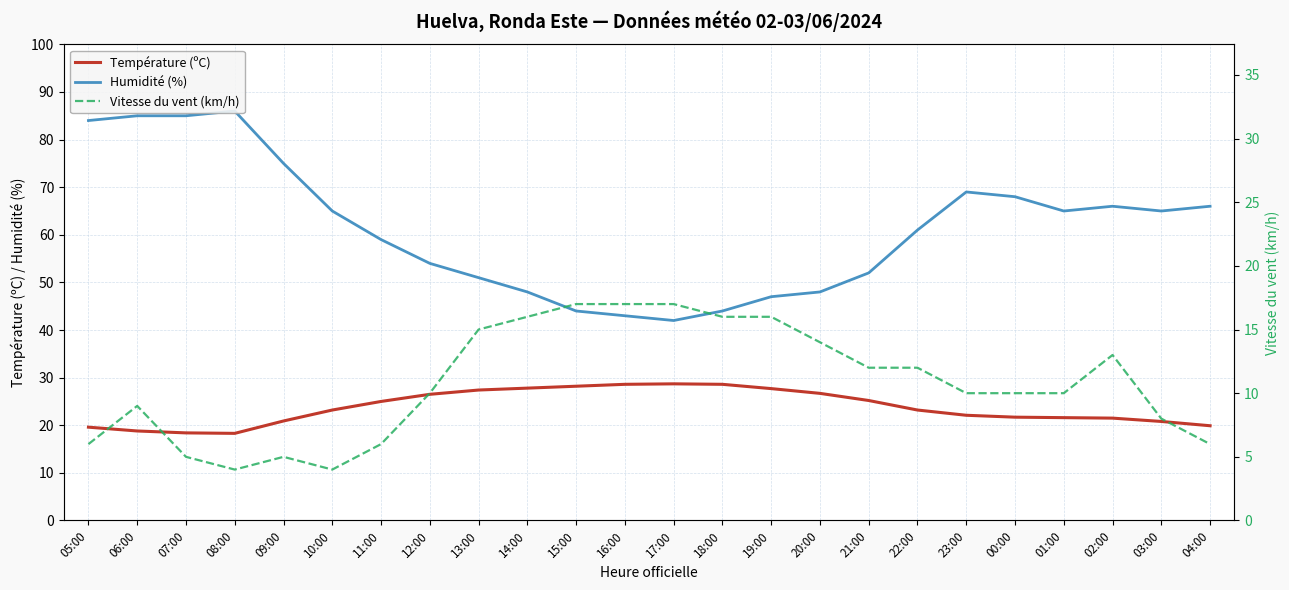

What is the label of the 7th point from the right?

22:00